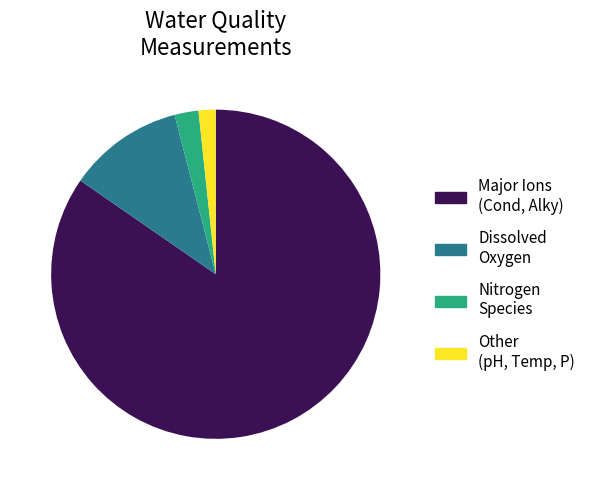

How many segments does this pie chart have?

4